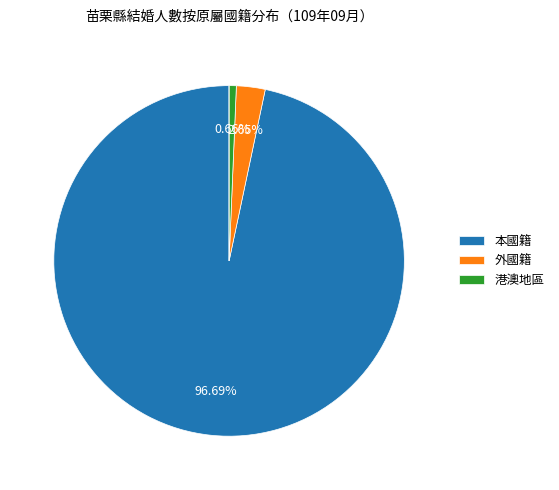

Does any single category account for the majority?

Yes